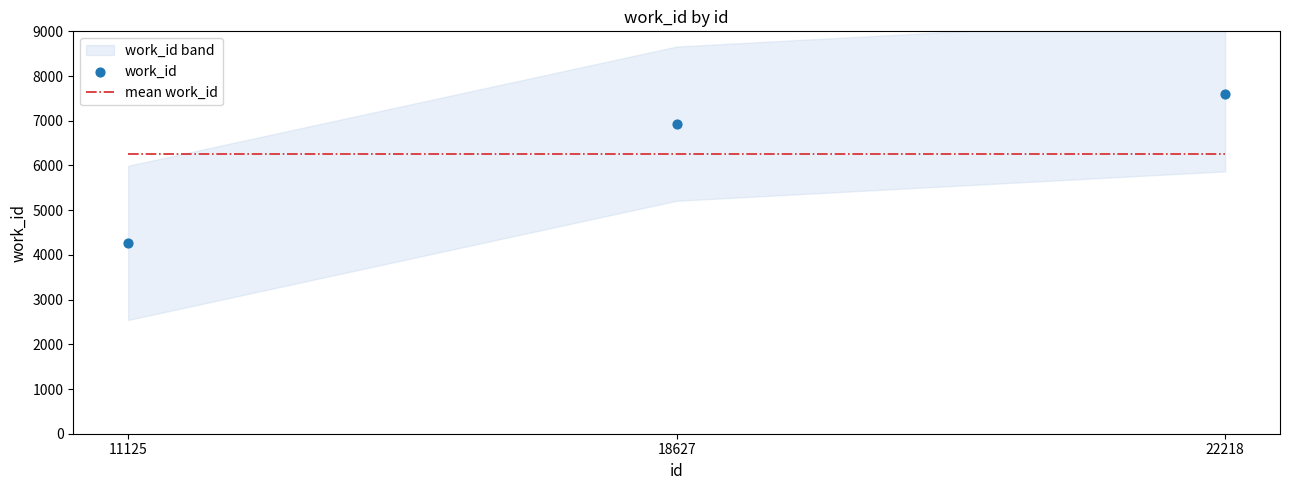

Is the value of work_id at 22218 greater than the value of mean work_id at 18627?

Yes